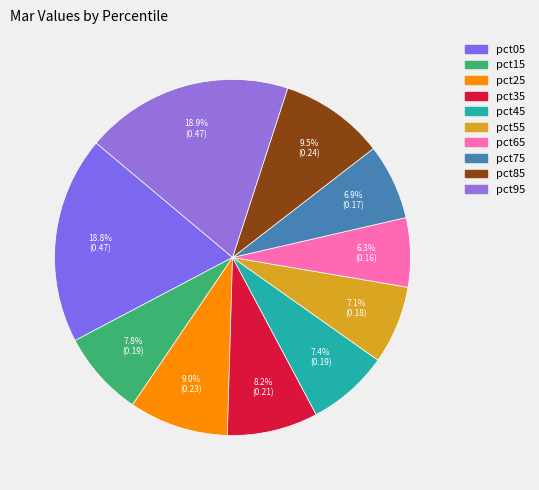

Is pct45 the majority of the pie?

No